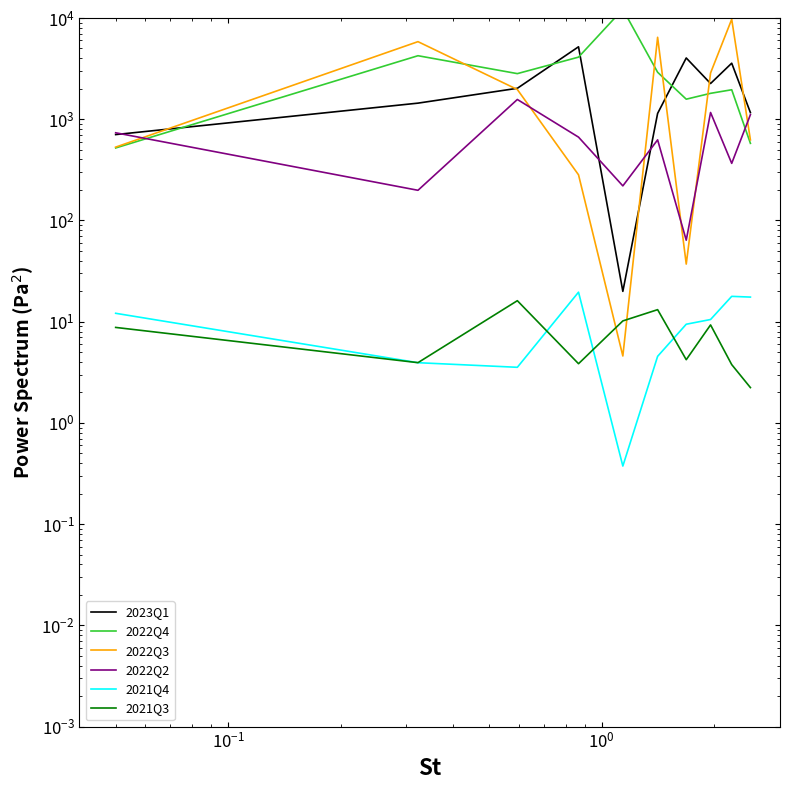

What is the average value of the 2021Q3 series?

7.6